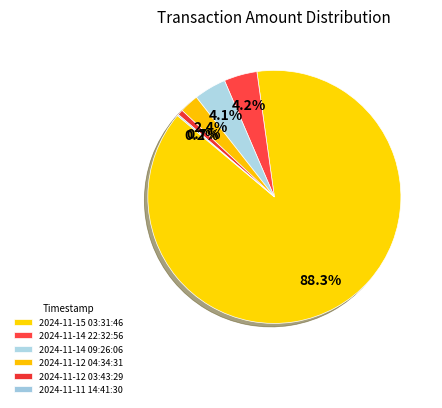

Between 2024-11-12 03:43:29 and 2024-11-14 22:32:56, which is larger?

2024-11-14 22:32:56